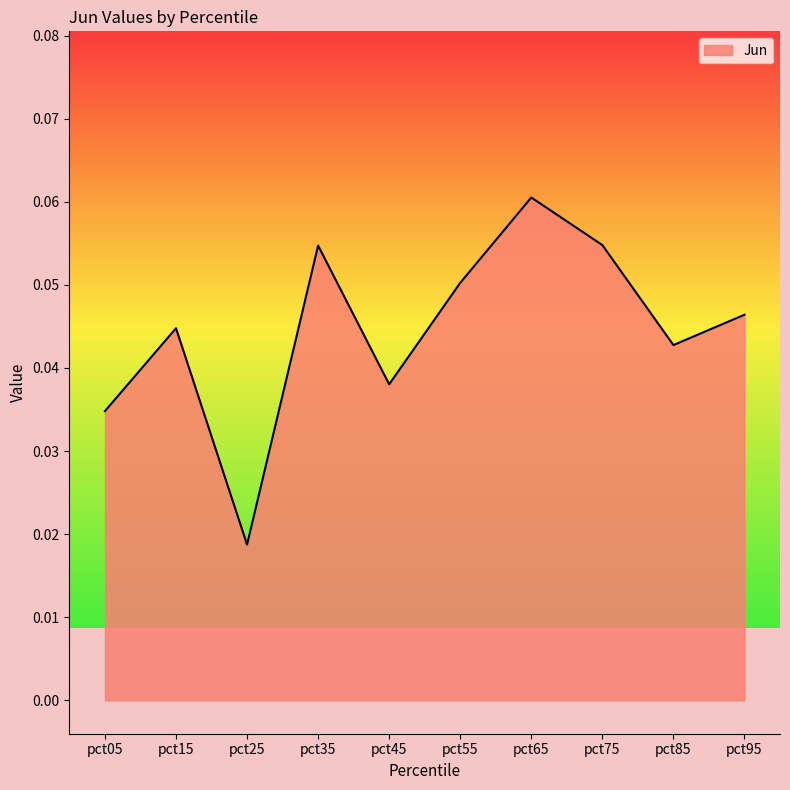

Between pct25 and pct45, which is larger?

pct45